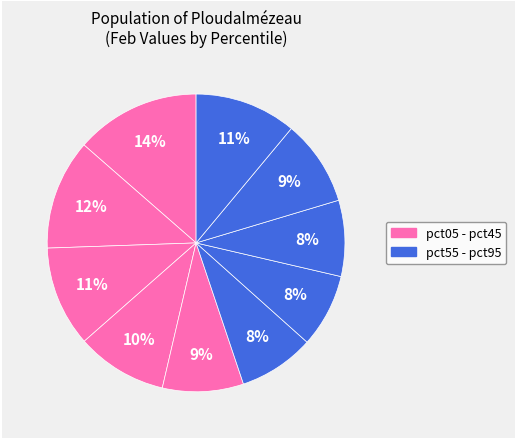

Rank the categories by value from lowest to highest.

pct65, pct55, pct75, pct45, pct85, pct35, pct25, pct95, pct15, pct05